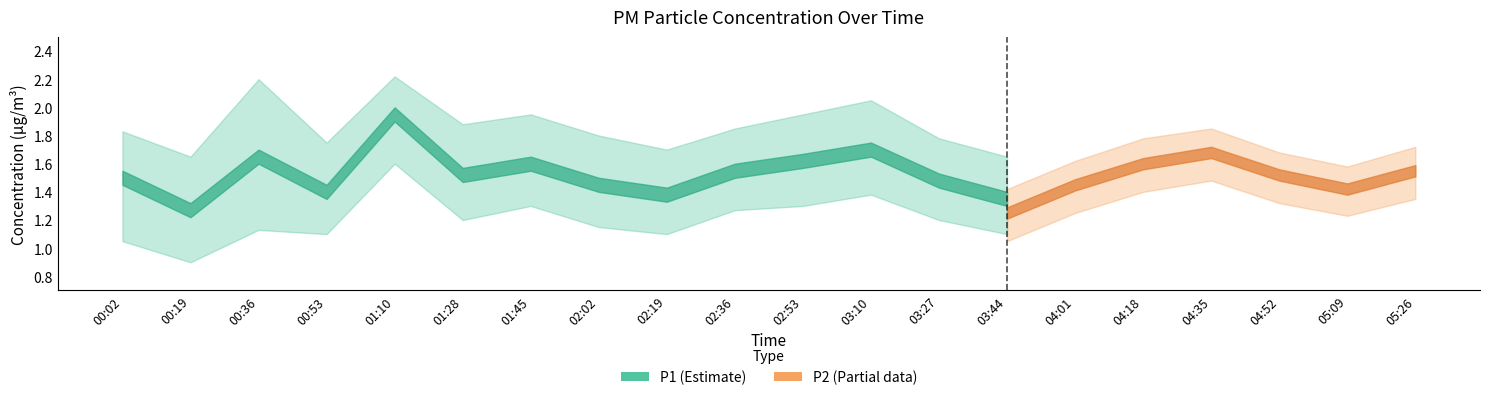

The P2_lower series shows 1.4 at 05:26. True or false?

True